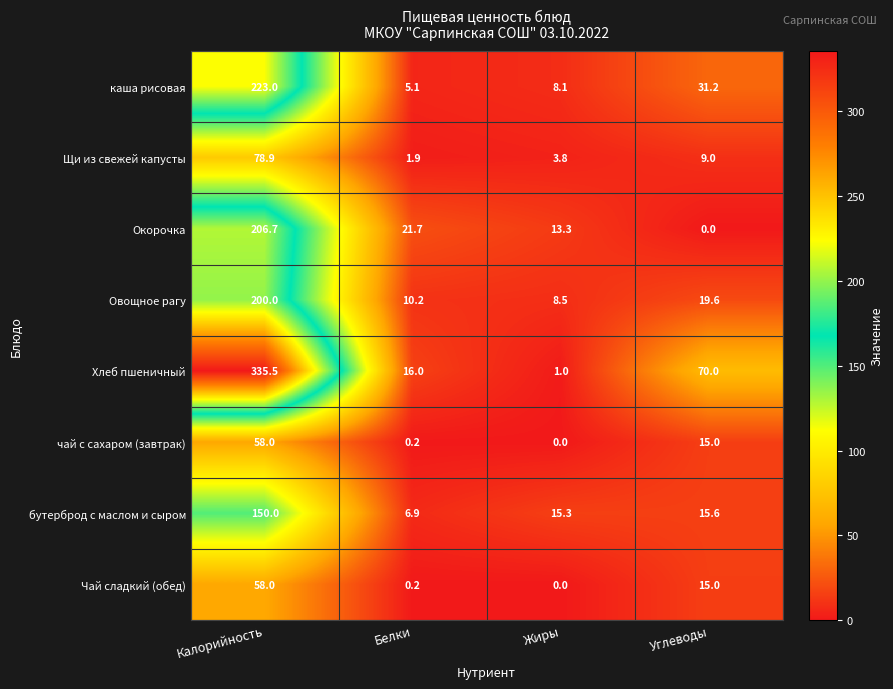

What is the total value across all series at Калорийность?

1310.1